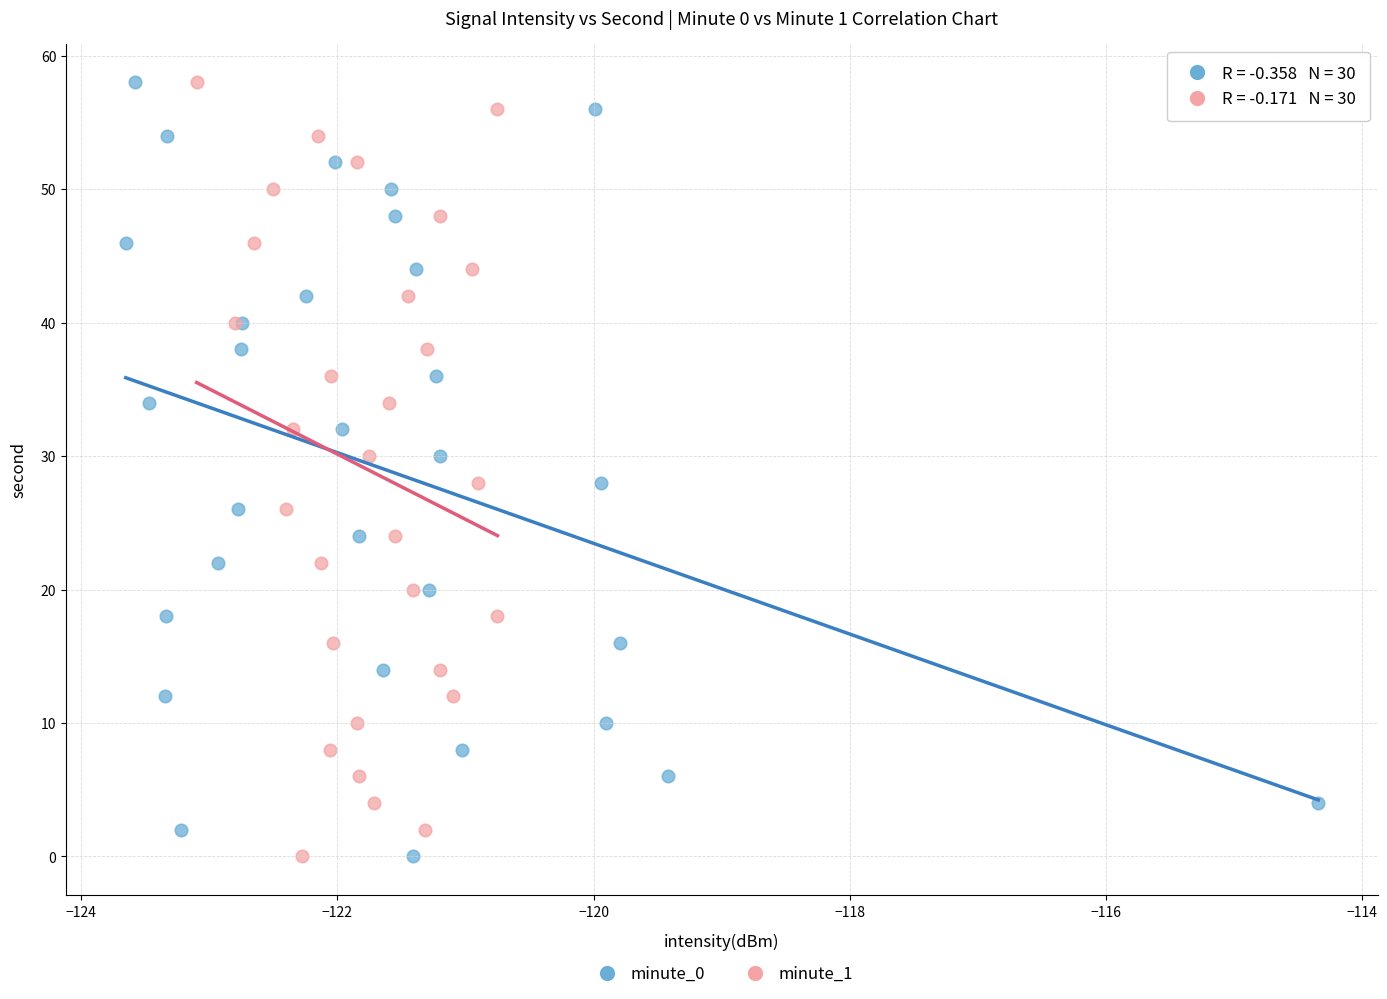

What are all the series names shown in the legend?

minute_0, minute_1